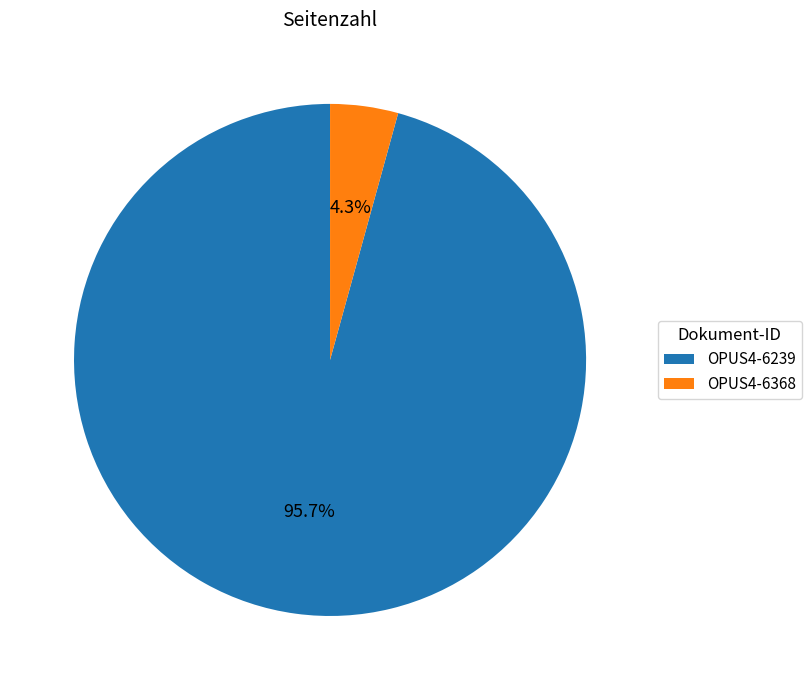

How many segments does this pie chart have?

2